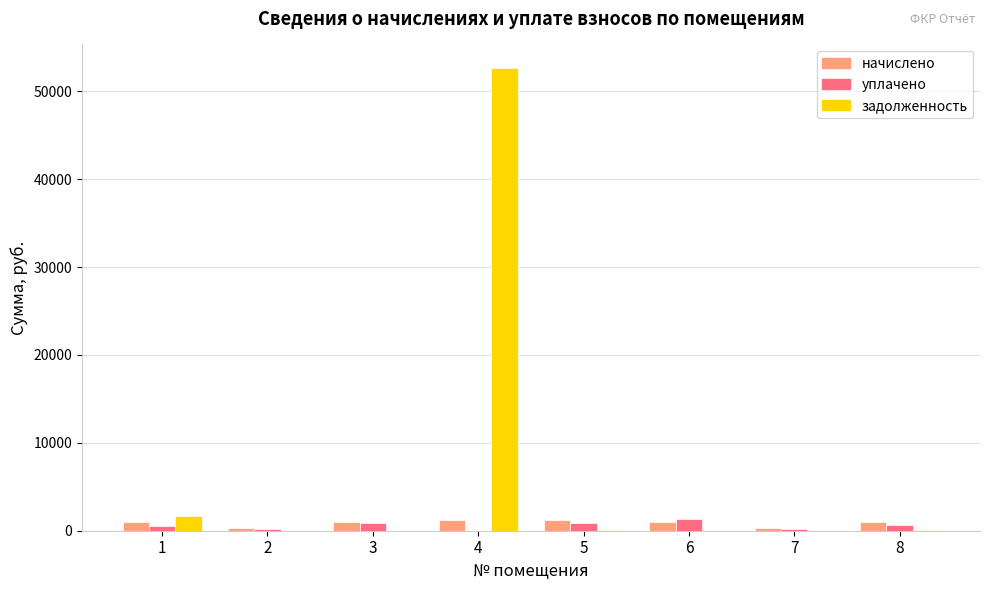

Which series changed the most between 3 and 4?

задолженность